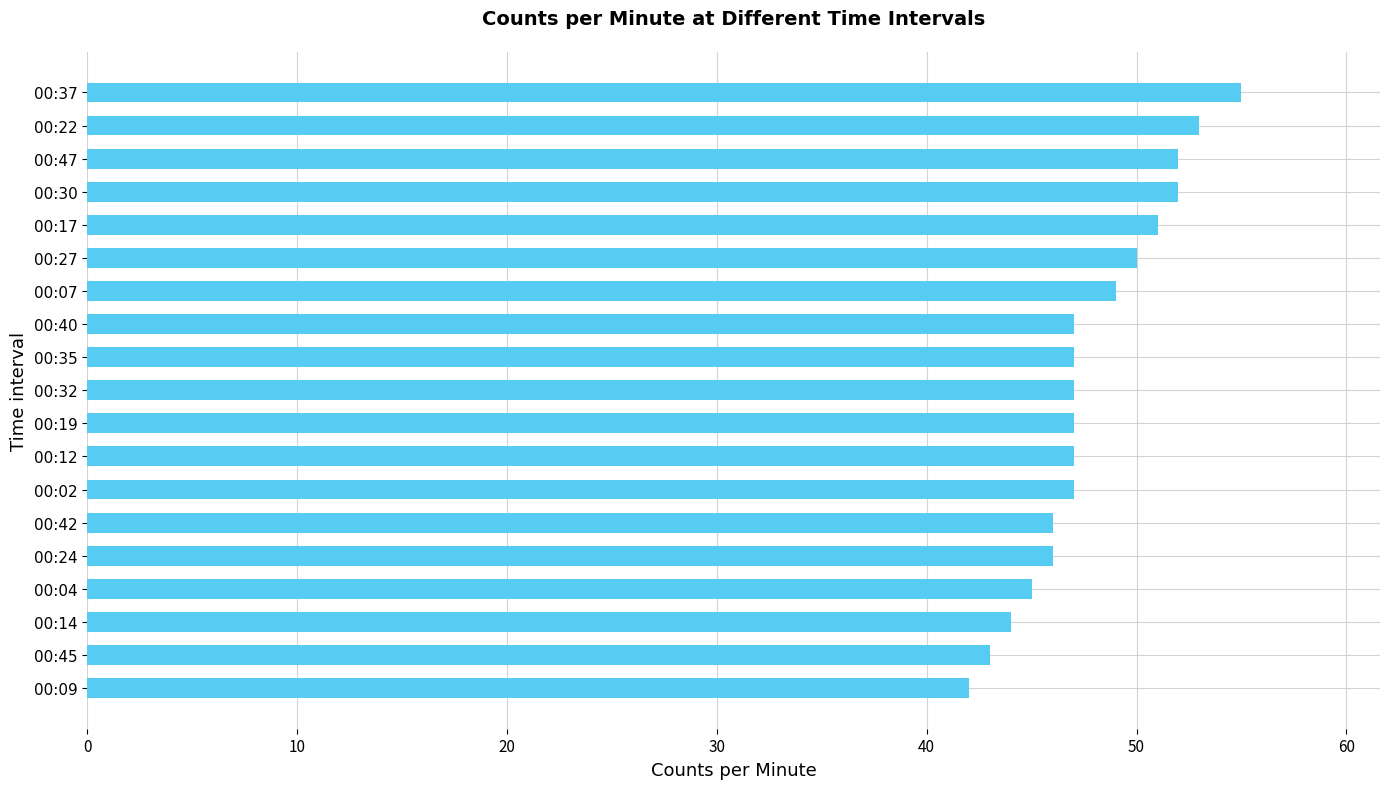

True or false: the data shows 76 at 00:30.

False